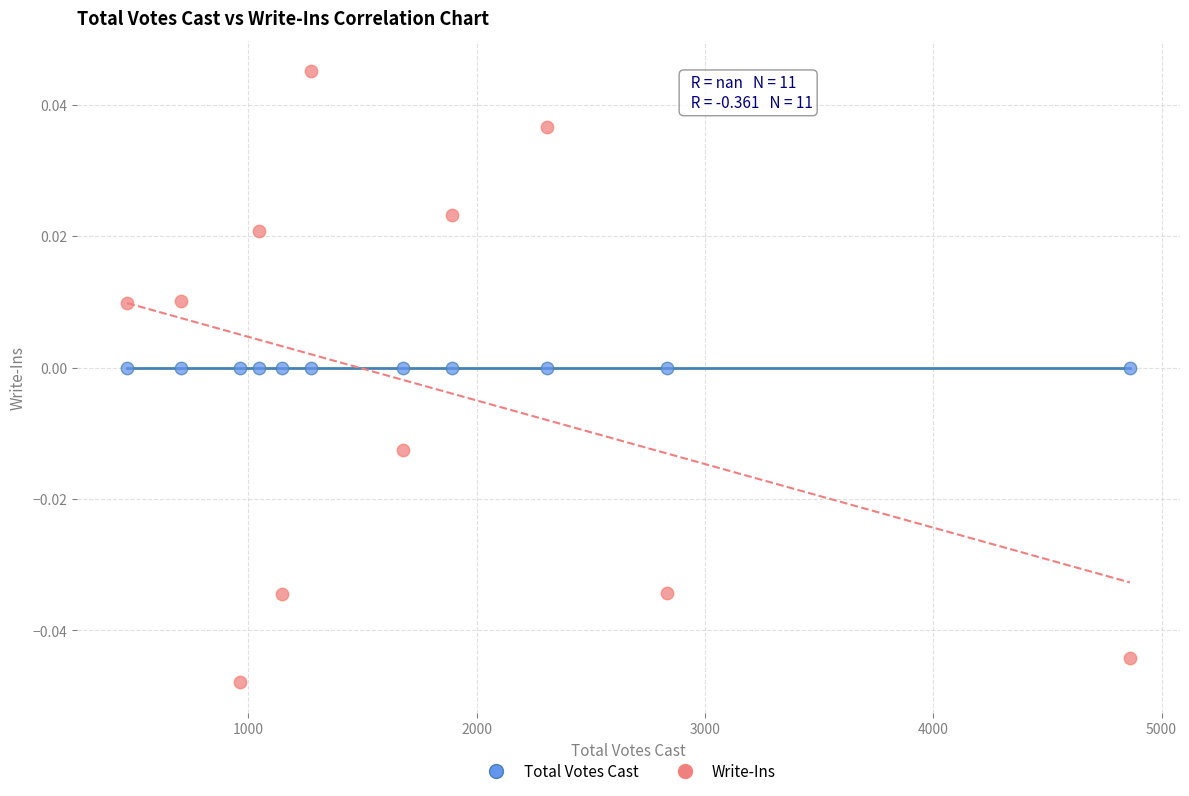

Which series reaches the maximum Y coordinate?

Write-Ins